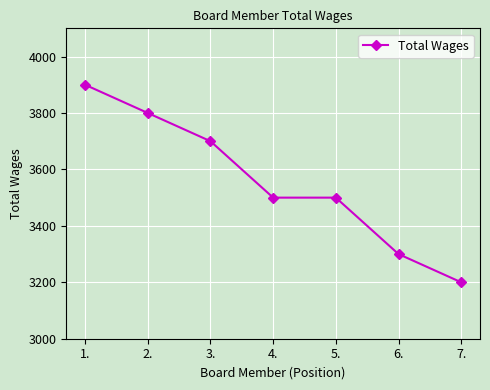

What is the change in value from 1. to 5.?

-400